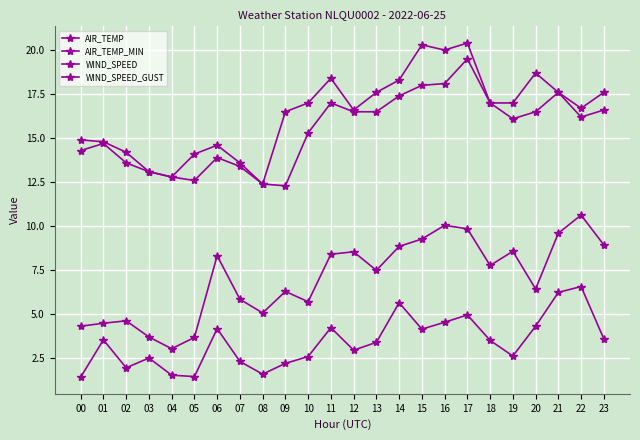

Which series has the widest spread of values?

AIR_TEMP